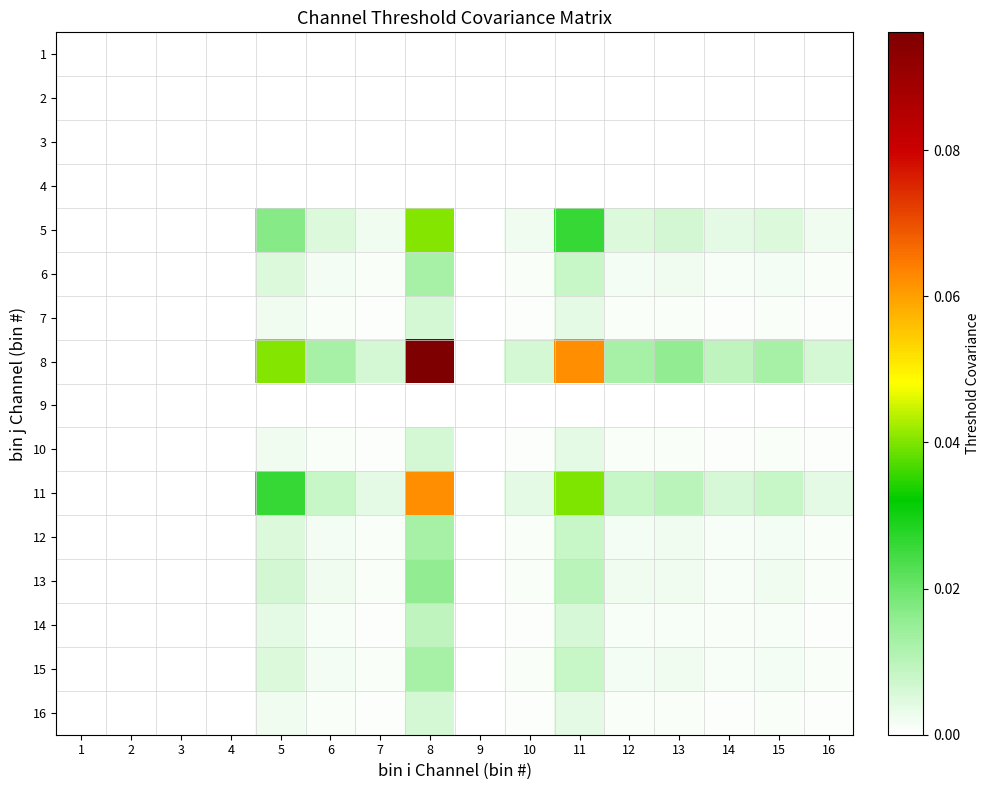

At which category is the sum across all series the highest?

8